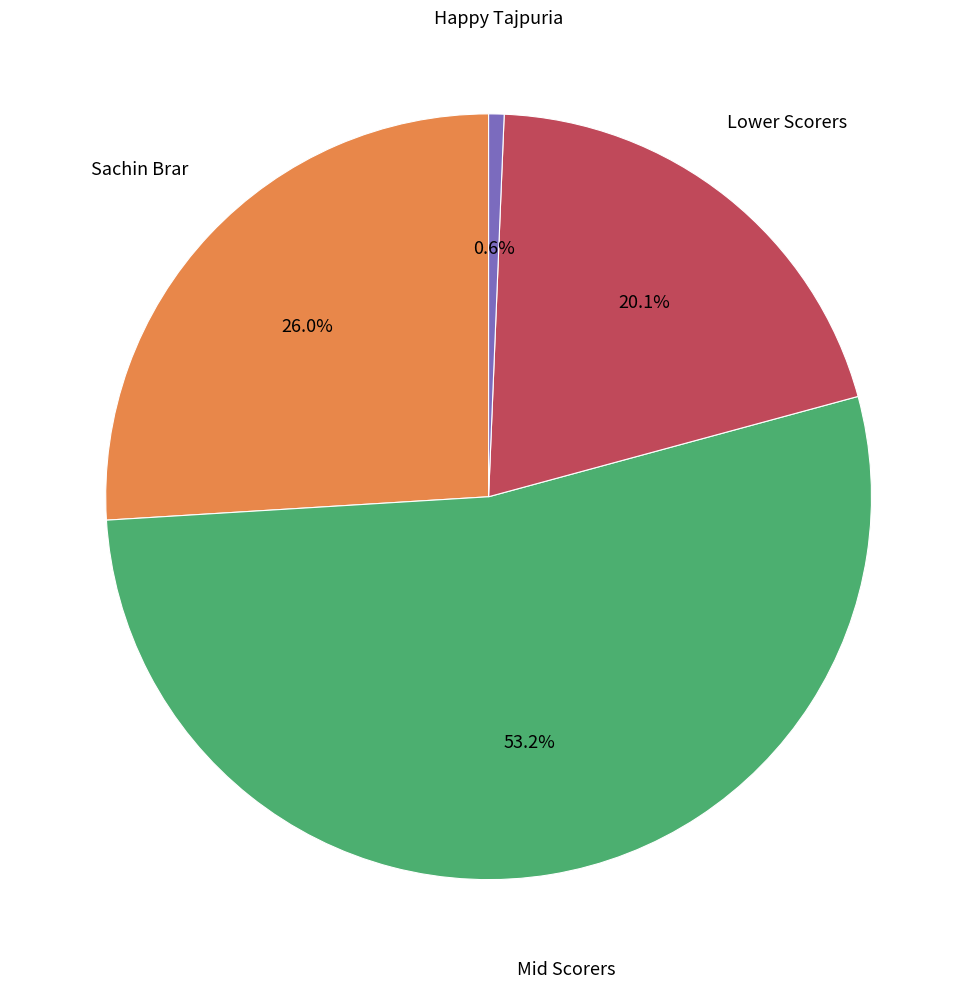

Does any single category account for the majority?

Yes